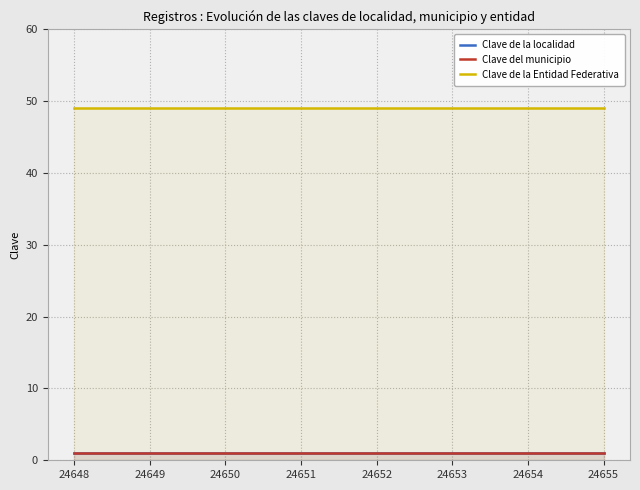

Is the value of Clave de la localidad at 24652 greater than the value of Clave de la Entidad Federativa at 24653?

No